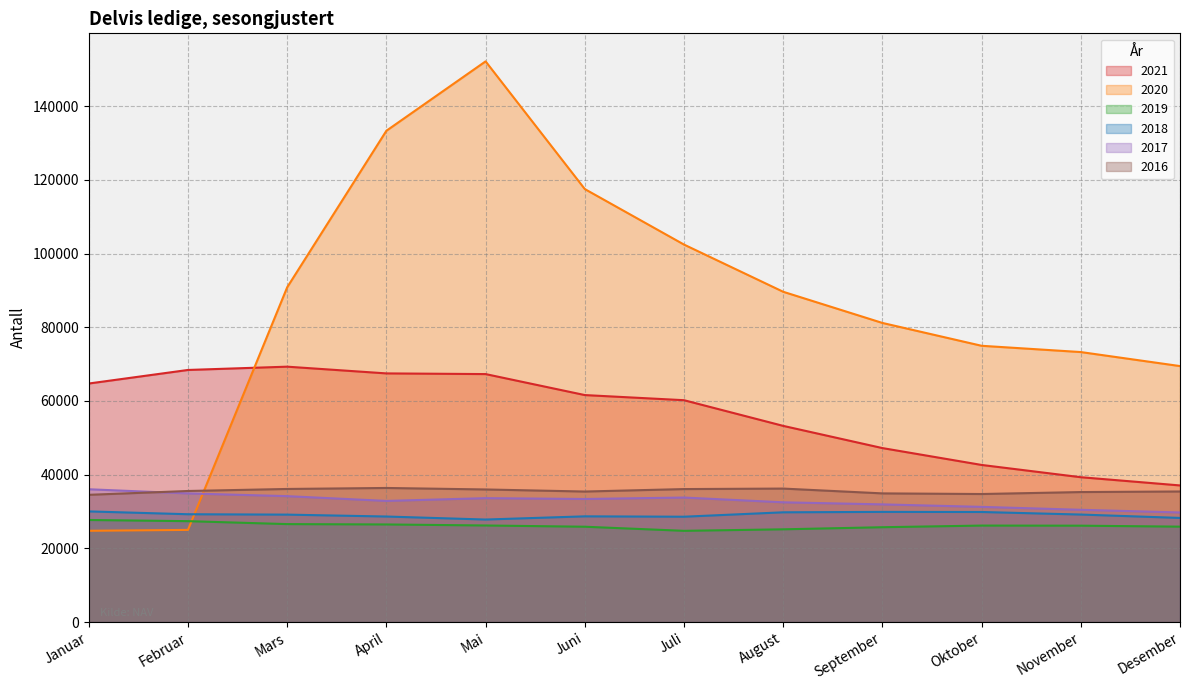

True or false: 2016 and 2021 intersect in this chart.

False